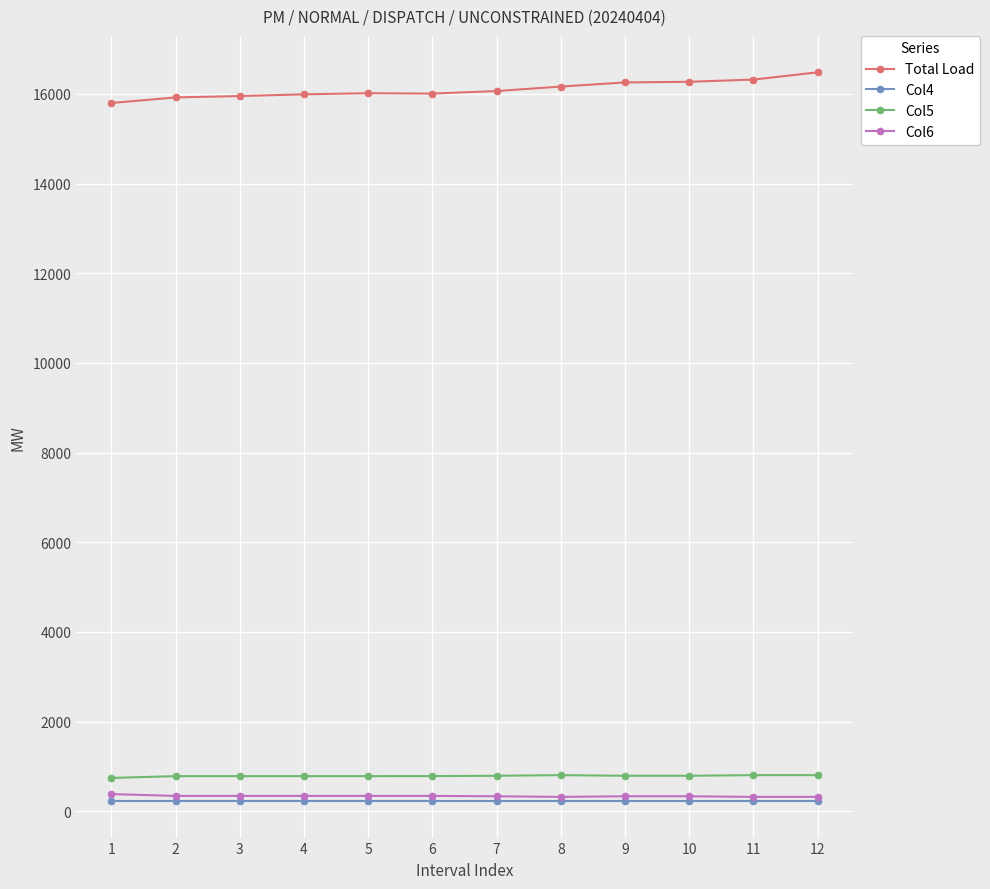

True or false: Col6 and Total Load intersect in this chart.

False